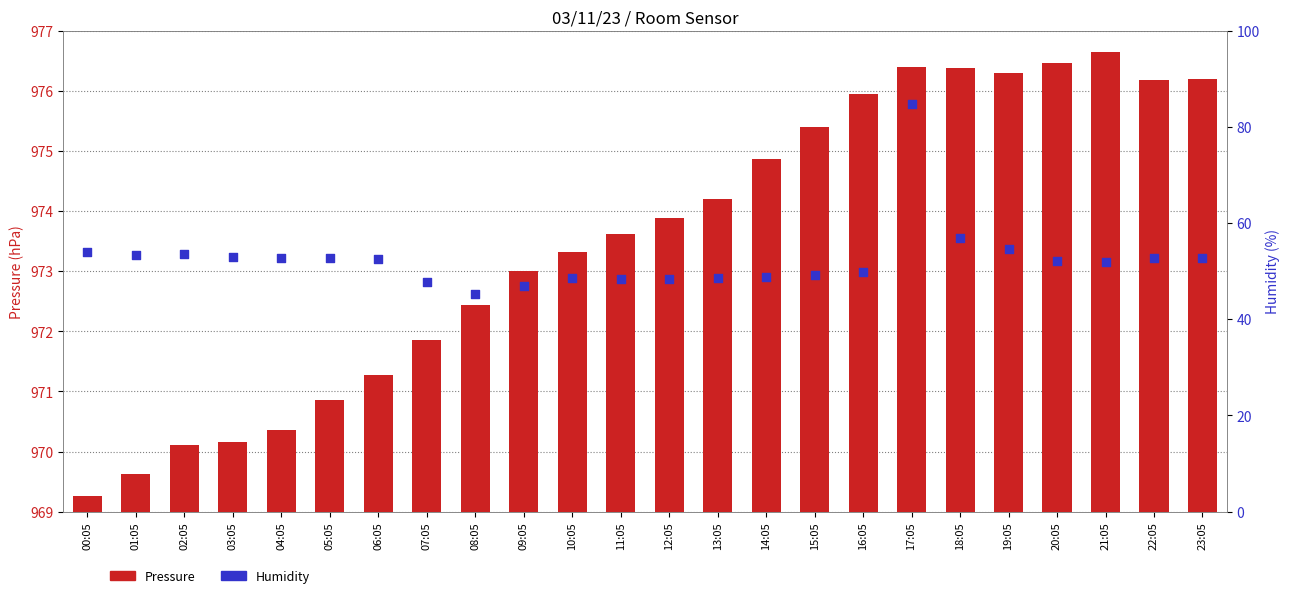

What are all the series names shown in the legend?

Pressure, Humidity